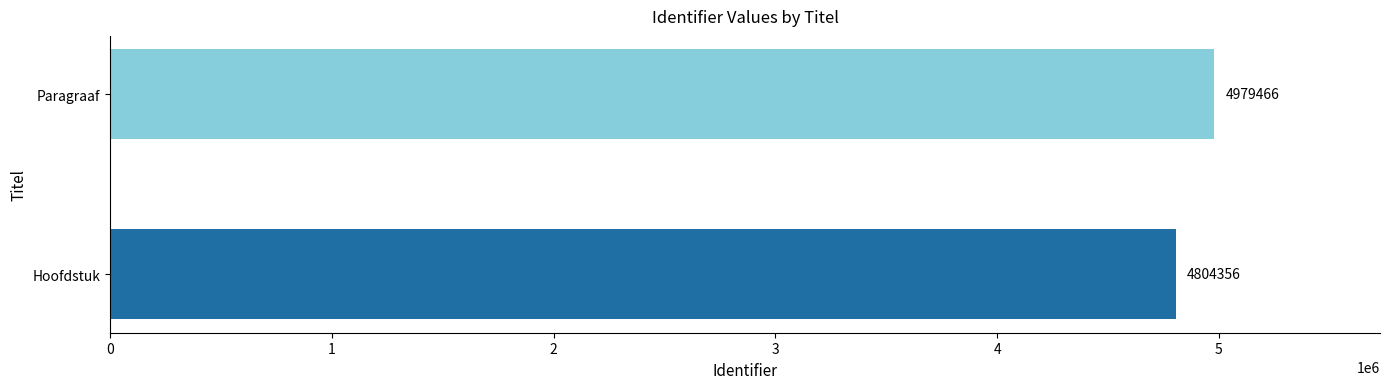

Does the chart contain any negative values?

No